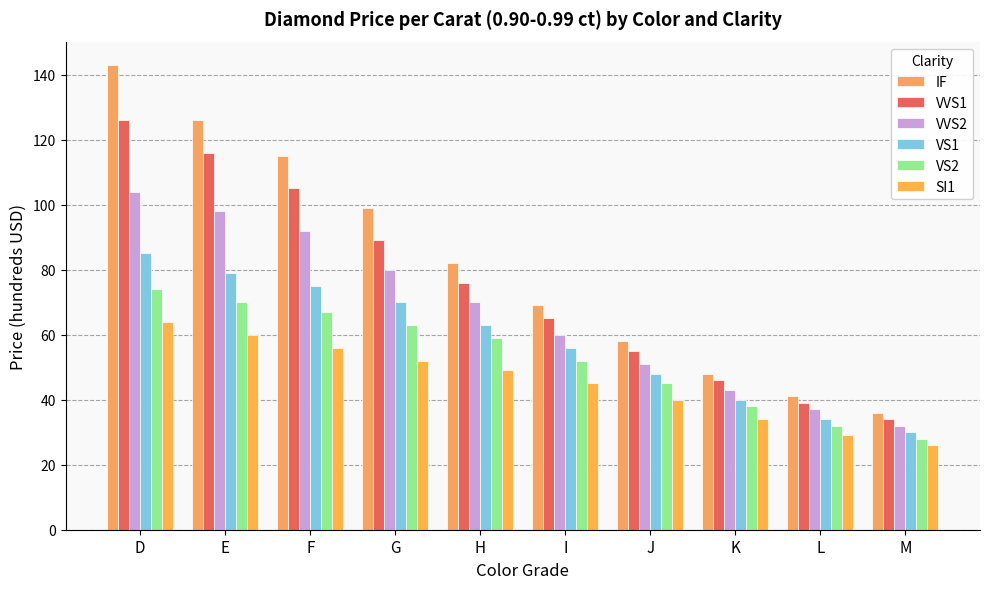

Which series has the largest total across all categories?

IF